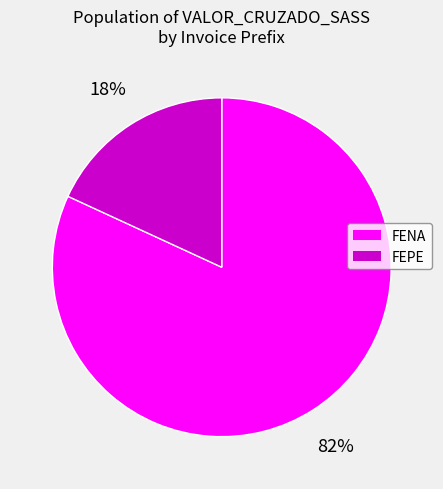

Count the number of slices in the pie.

2